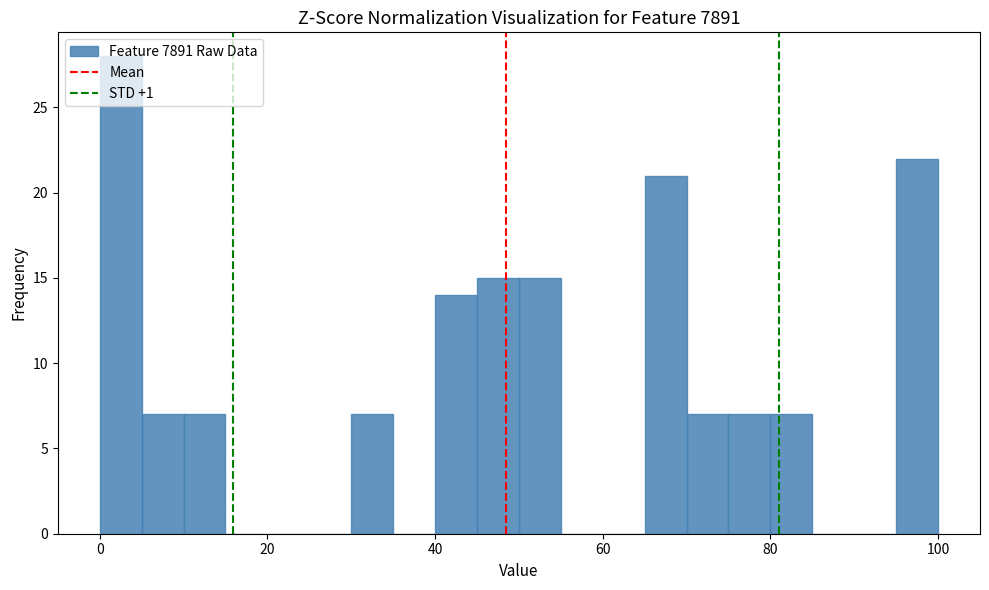

Read against the x-axis, roughly where is the centre of the tallest bar?

2